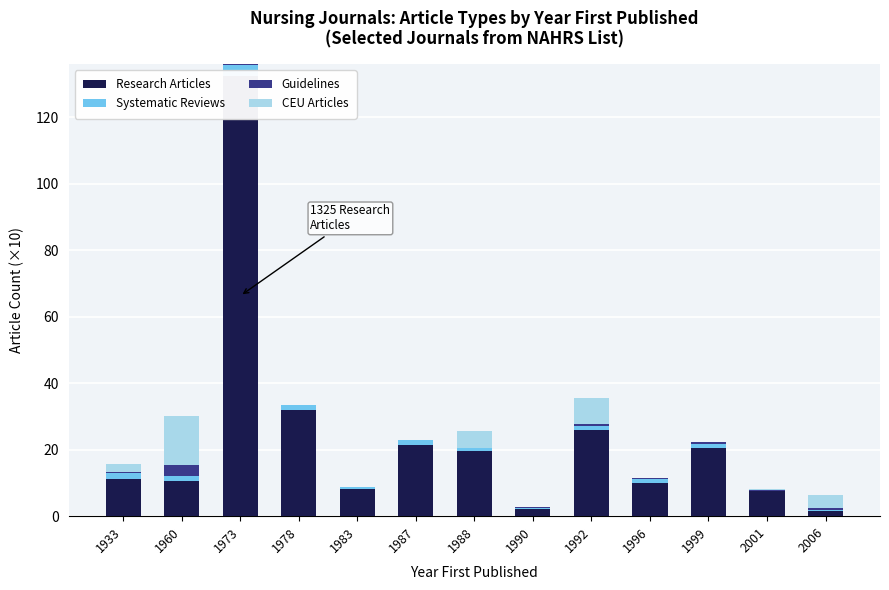

Reading right to left, what are all the values shown in this chart?

Research Articles: 1.6	7.5	20.6	9.9	26.0	2.2	19.7	21.4	8.2	31.9	132.5	10.6	11.2
Systematic Reviews: 0.2	0.2	1.2	1.4	1.2	0.3	0.8	1.4	0.5	1.5	3.1	1.5	1.7
Guidelines: 0.7	0.2	0.4	0.2	0.5	0.2	0.0	0.1	0.0	0.0	0.3	3.3	0.3
CEU Articles: 3.9	0.3	0.0	0.0	7.9	0.1	5.0	0.0	0.0	0.0	0.0	14.7	2.4